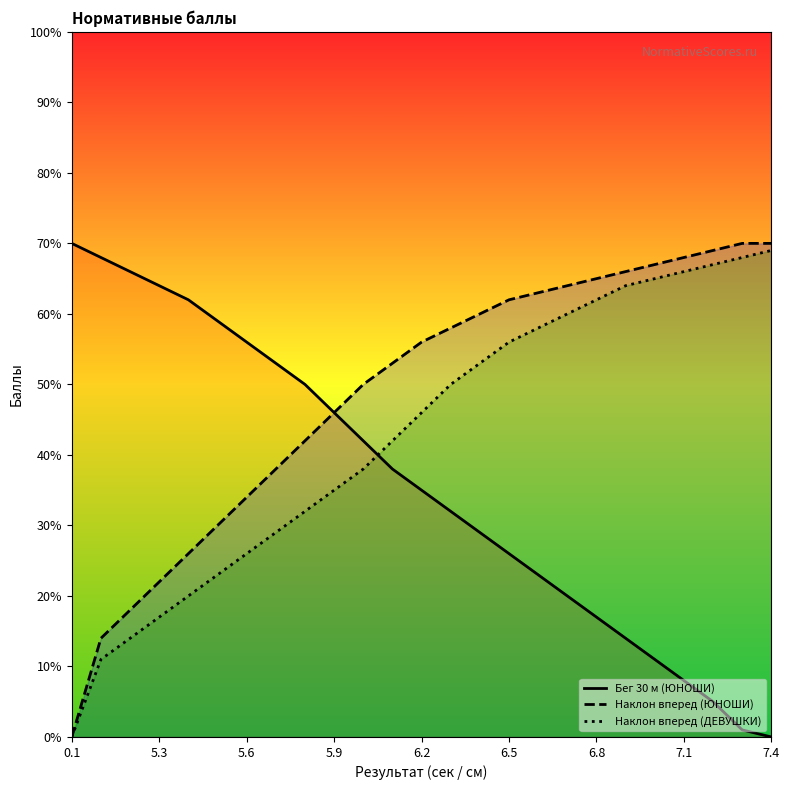

What is the highest value of the Наклон вперед (ЮНОШИ) series?

70